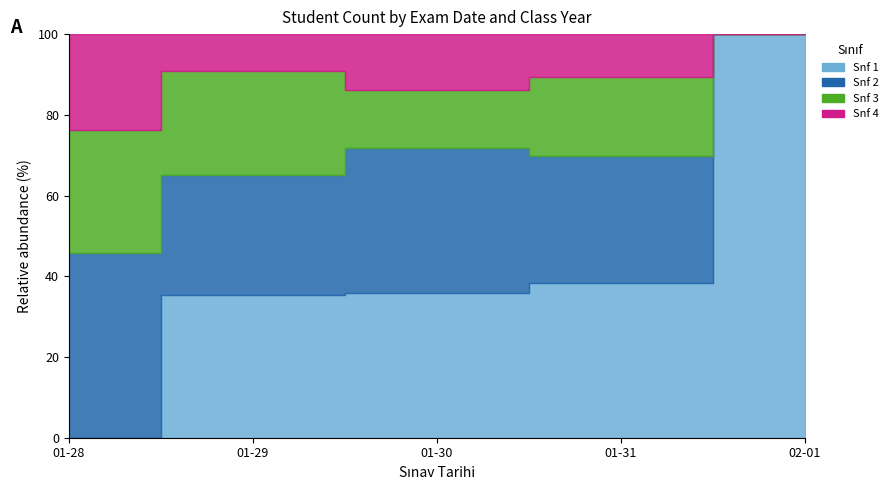

Which series ends up on top after the final intersection of Snf 1 and Snf 4?

Snf 1